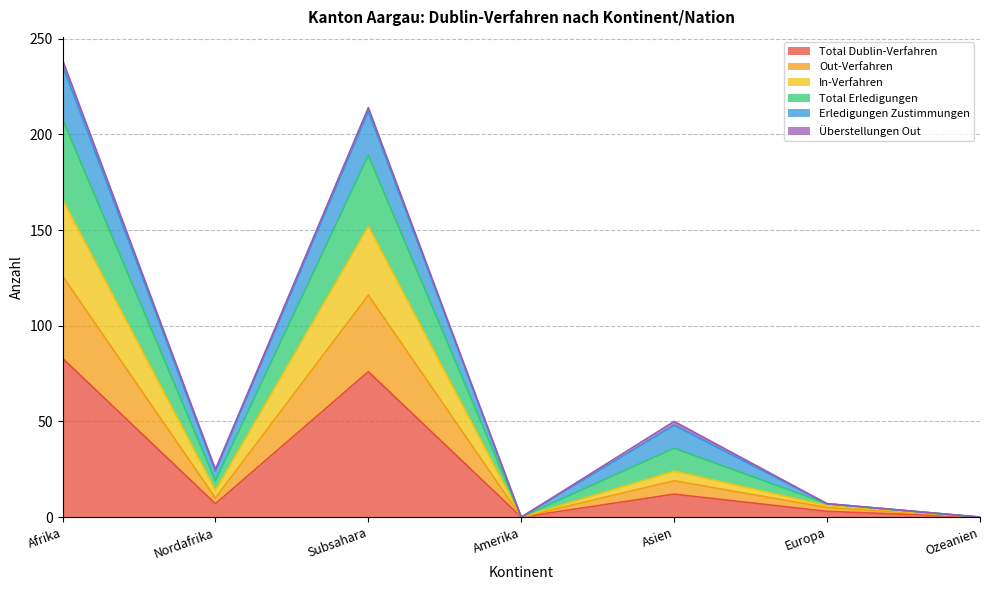

At which category is the sum across all series the highest?

Afrika